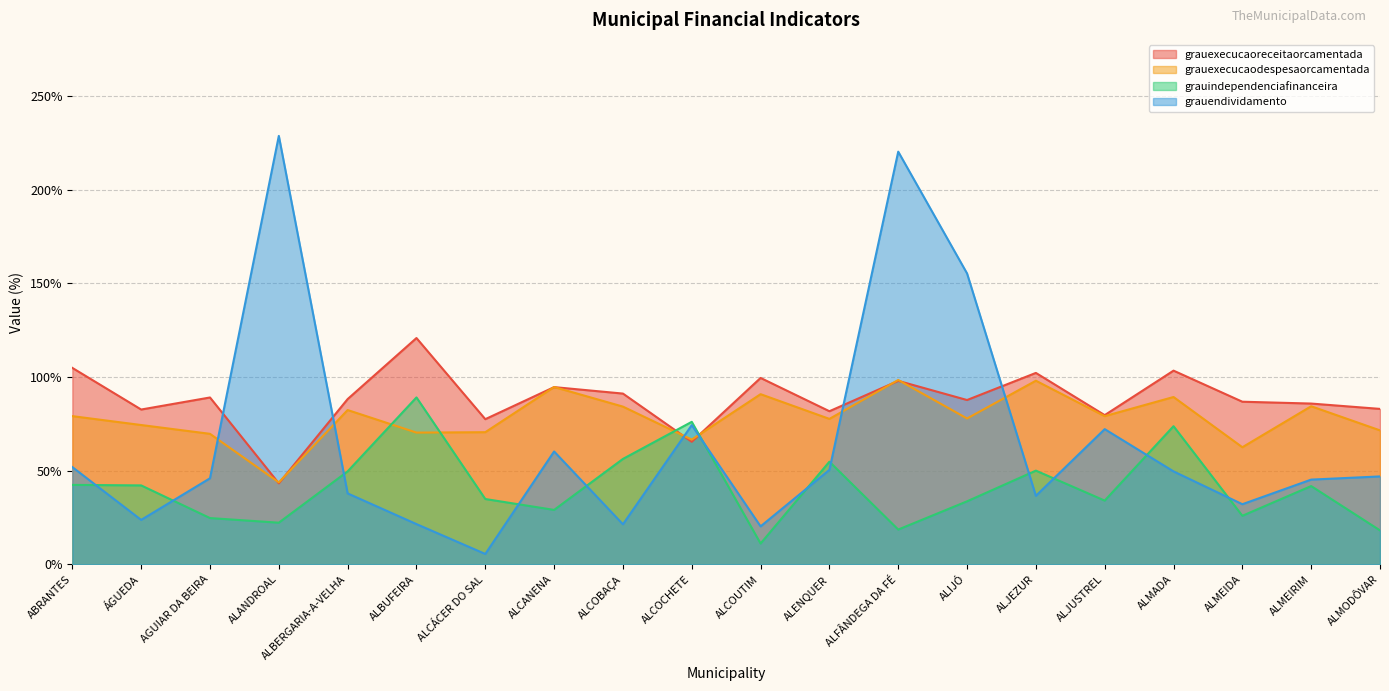

What is the label of the 7th point from the left?

ALCÁCER DO SAL